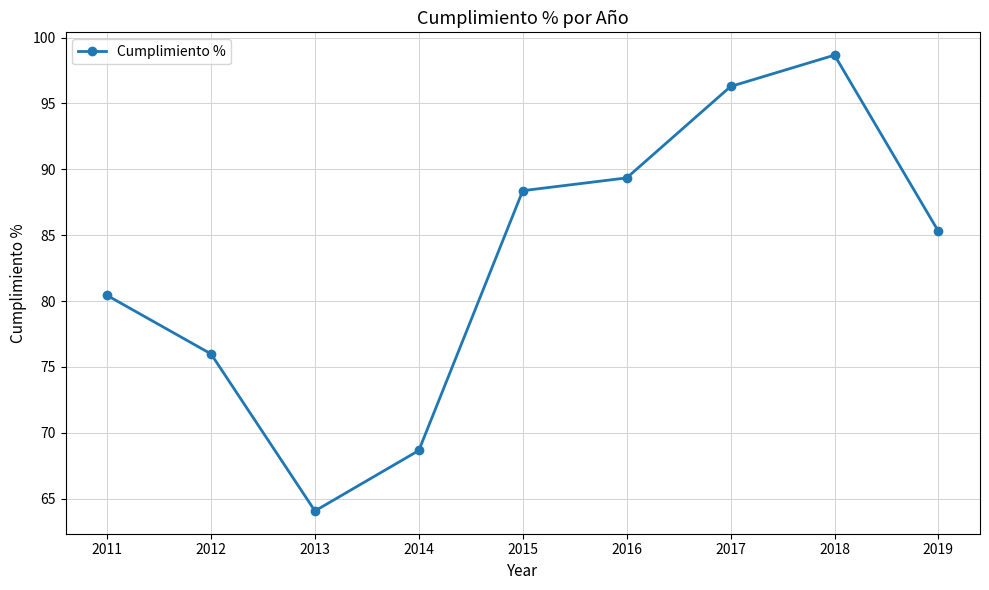

Rank the categories by value from highest to lowest.

2018, 2017, 2016, 2015, 2019, 2011, 2012, 2014, 2013